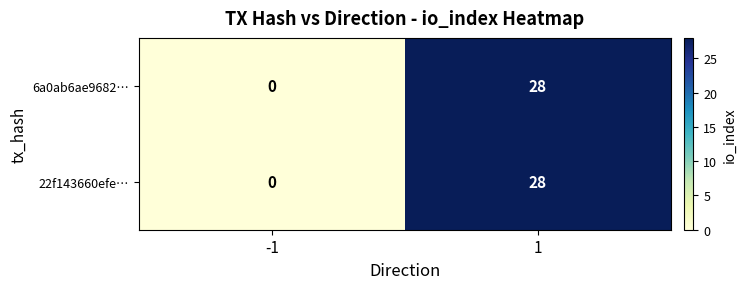

Count the number of categories in the chart.

2